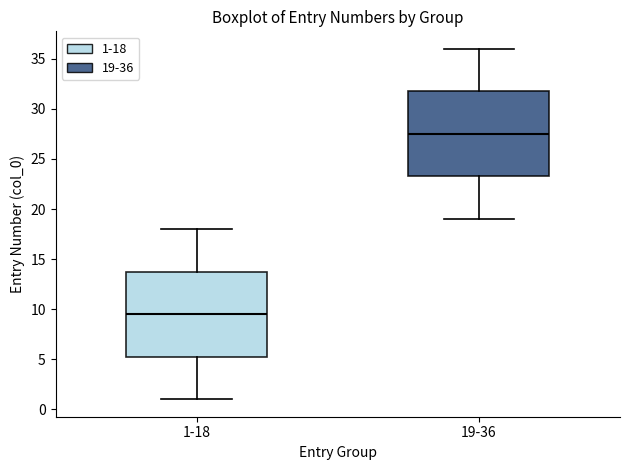

Where does the median line of the box for 1-18 sit on the y-axis? The values are not printed on the chart, so give them approximately, as read against the axis.

9.5